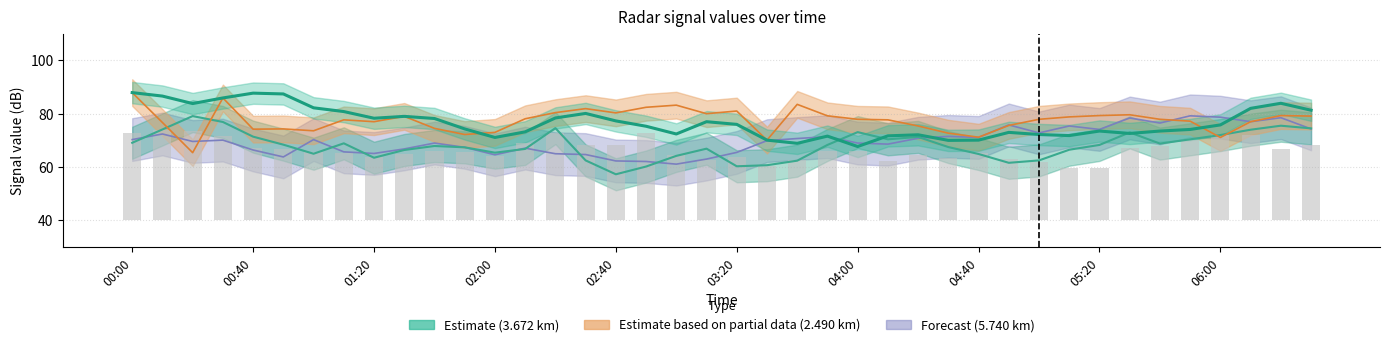

Which series changed the most between 2007/05/06 01:10 and 2007/05/06 02:10?

  3.672